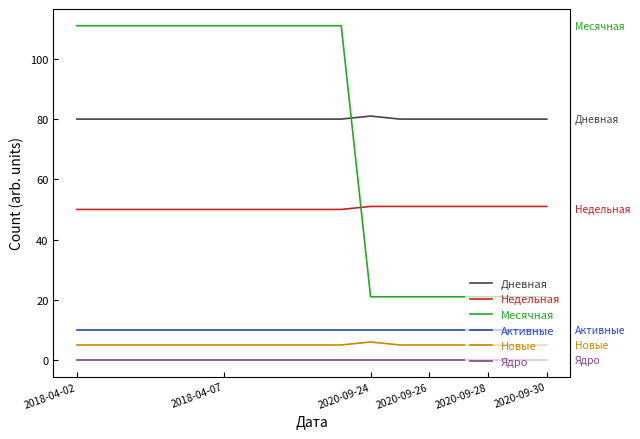

Which series has the widest spread of values?

Месячная